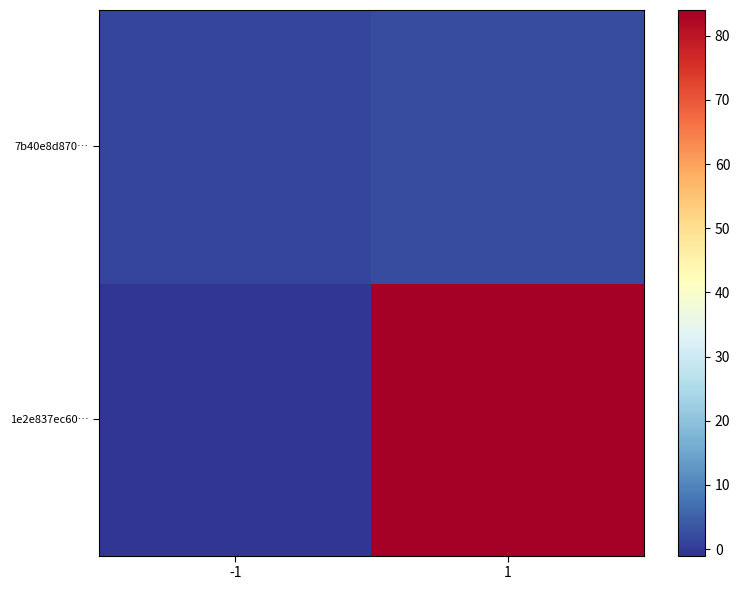

What is the spread (max minus min) of values at -1?

2